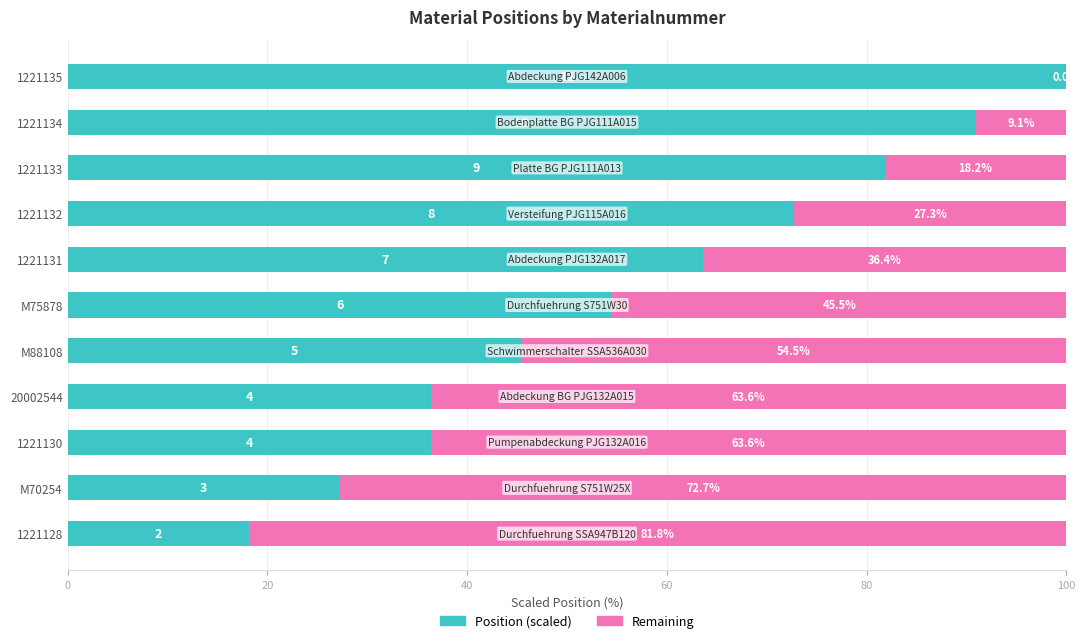

Is it true that Position (scaled) equals 27.3 at M70254?

True